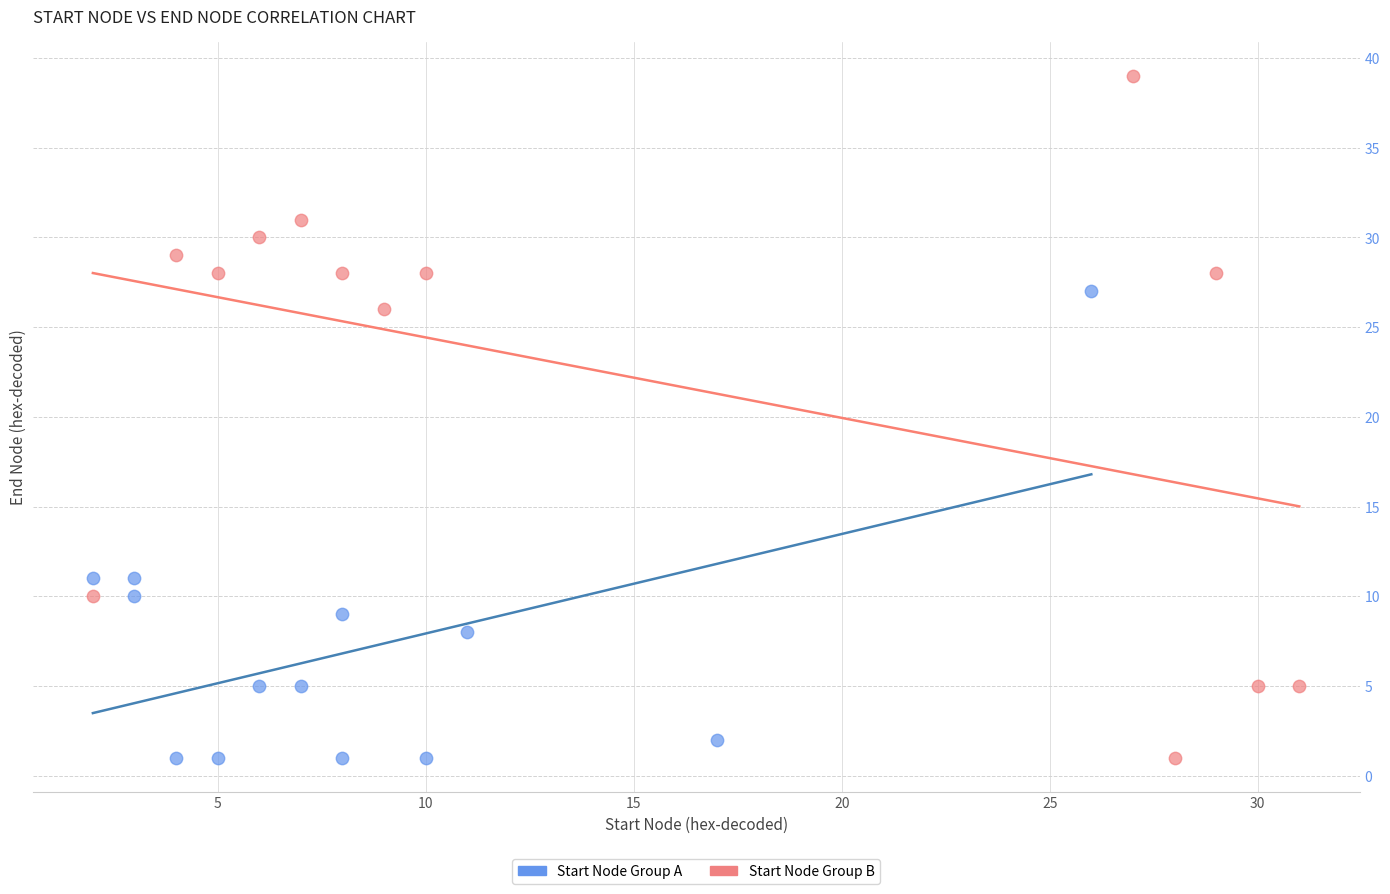

Which series reaches the maximum Y coordinate?

Start Node Group B